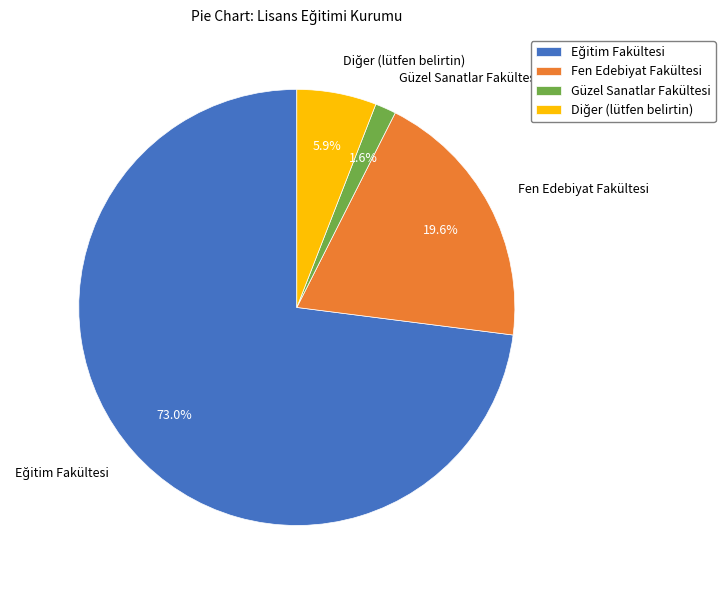

To the nearest percent, what is the difference between the largest and smallest slice percentages?

71%